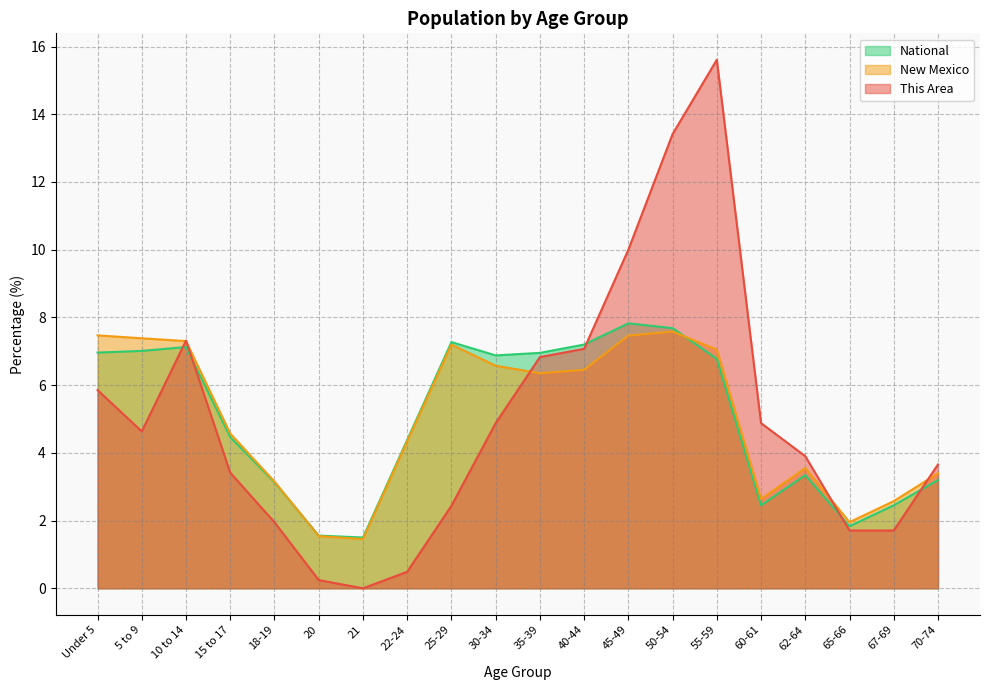

True or false: National and New Mexico cross at least once.

True